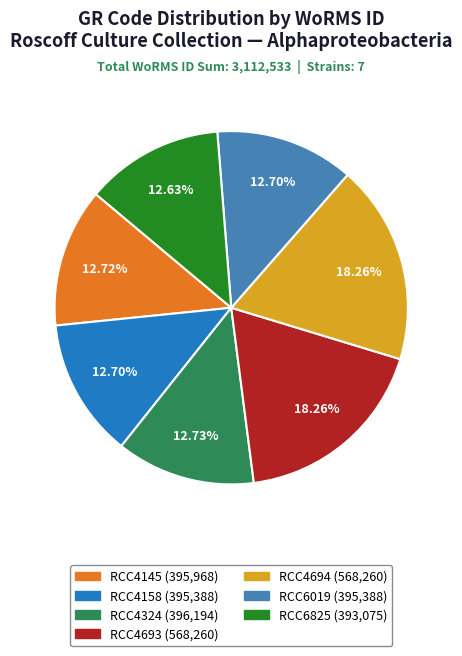

Is it true that RCC4158 is 25% of the pie?

False